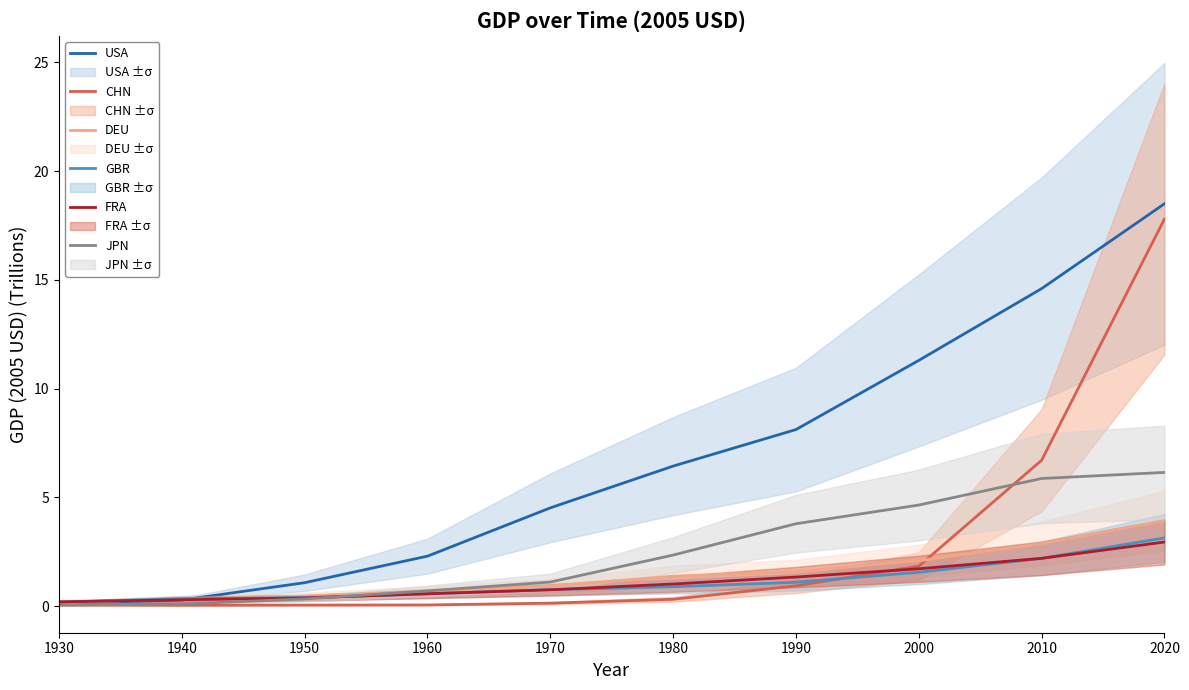

Which category has the highest value in the JPN series?

2020